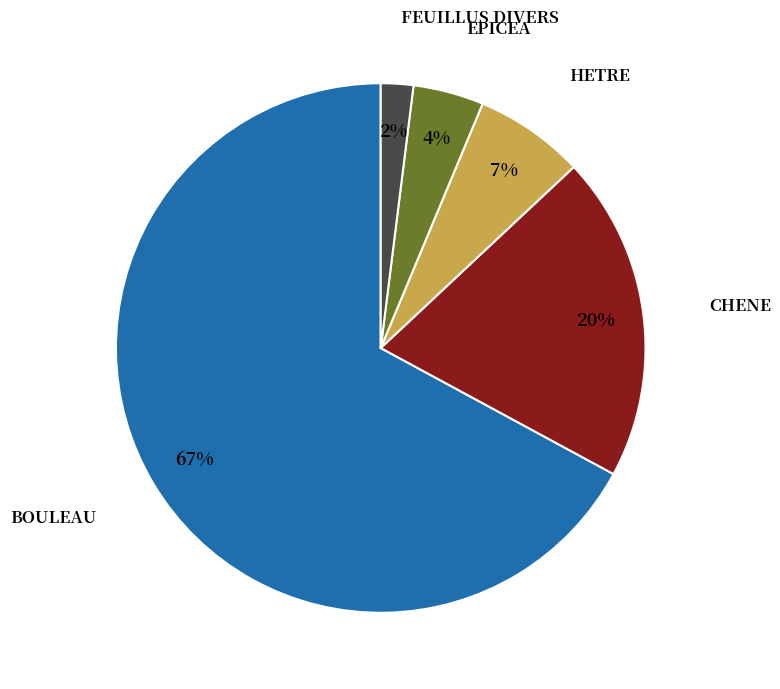

Count the number of slices in the pie.

5